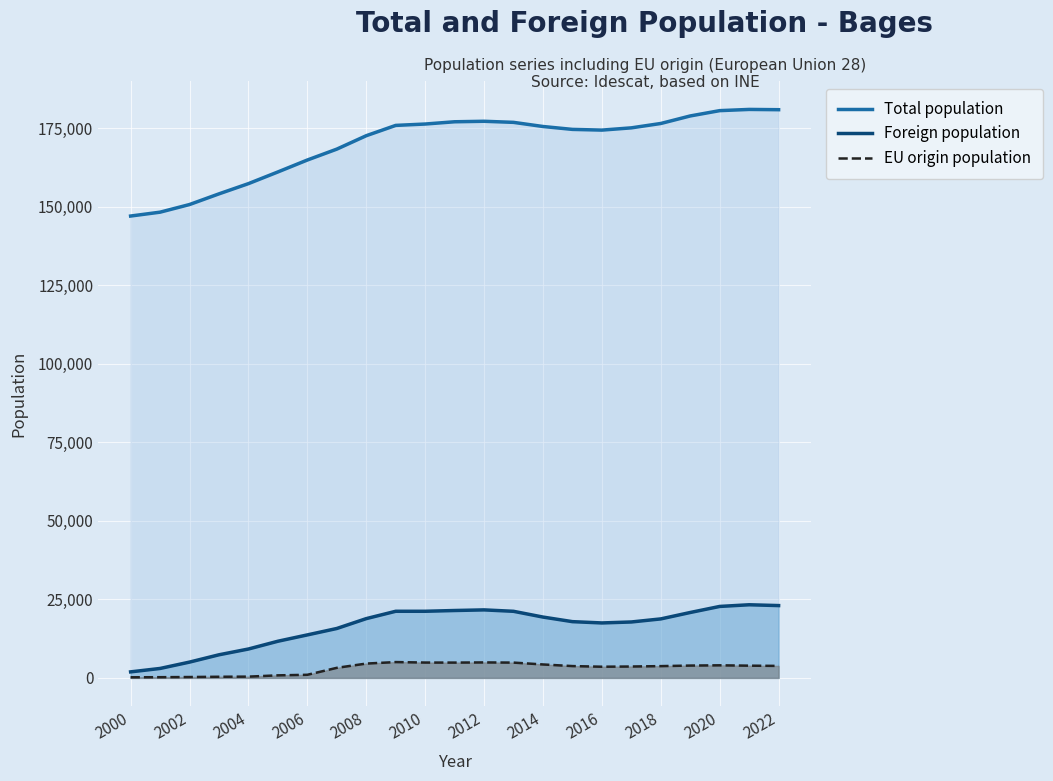

How many lines are shown in the chart?

3